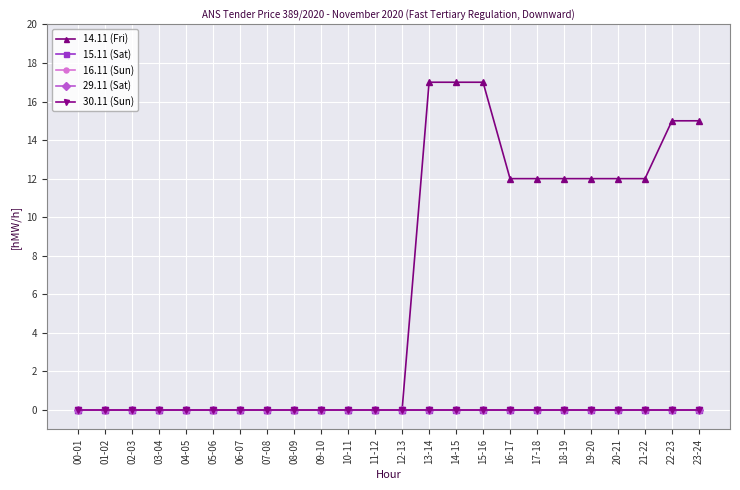

Rank the series at 16-17 from highest to lowest value.

14.11 (Fri), 15.11 (Sat), 16.11 (Sun), 29.11 (Sat), 30.11 (Sun)